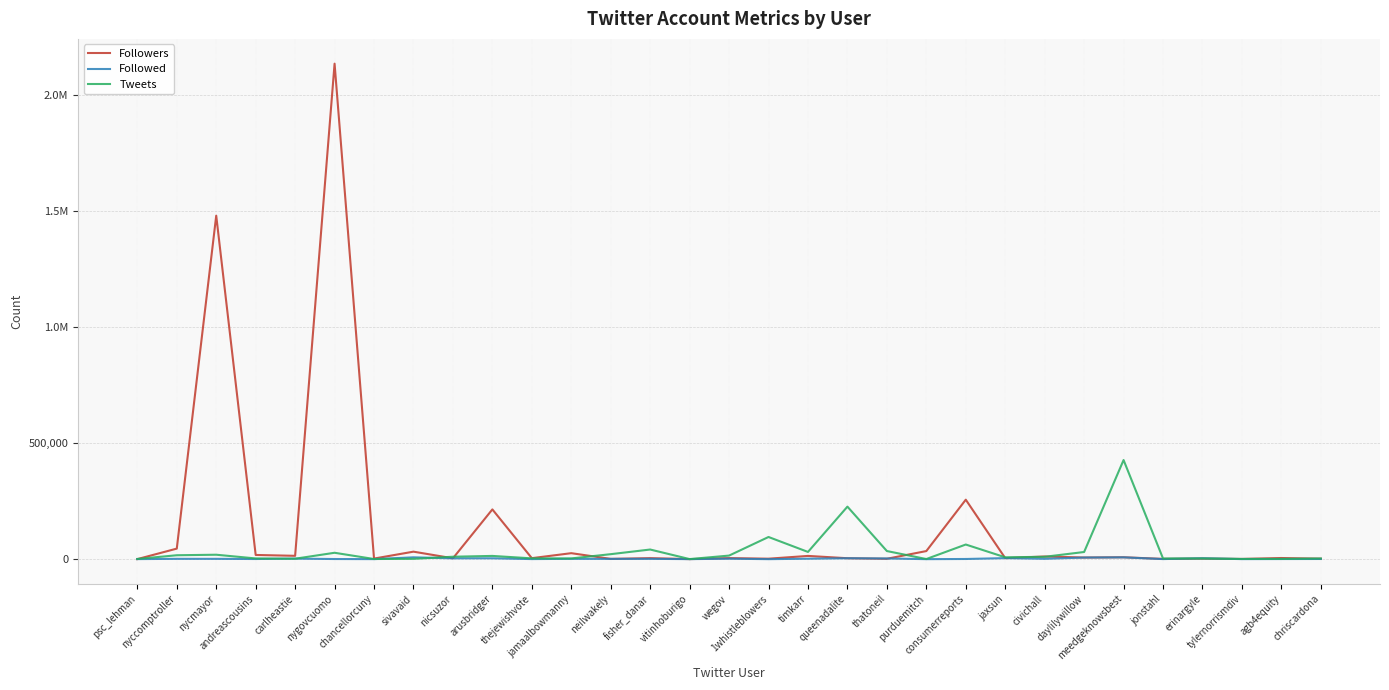

Is this an area chart (filled region under the line)?

No